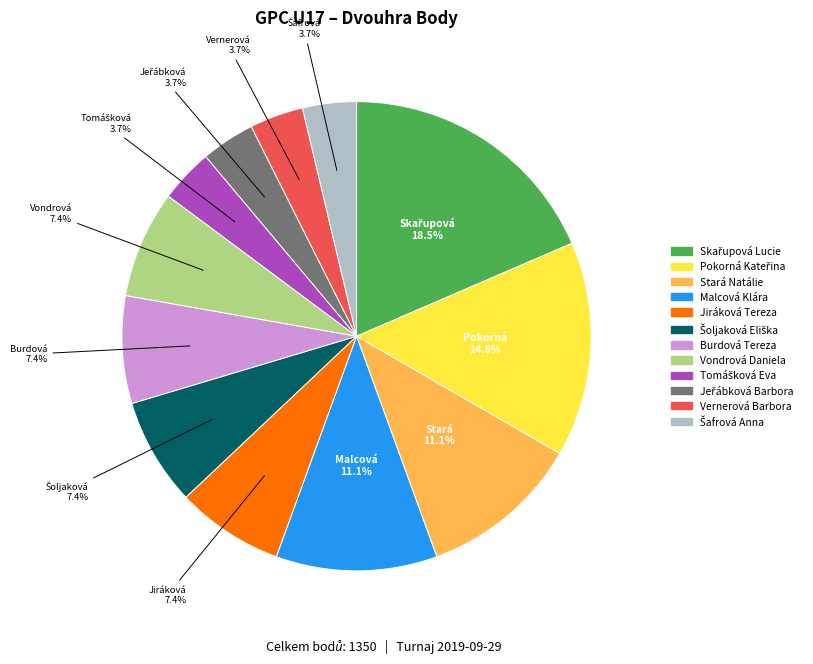

Does Vernerová Barbora represent more than half of the total?

No